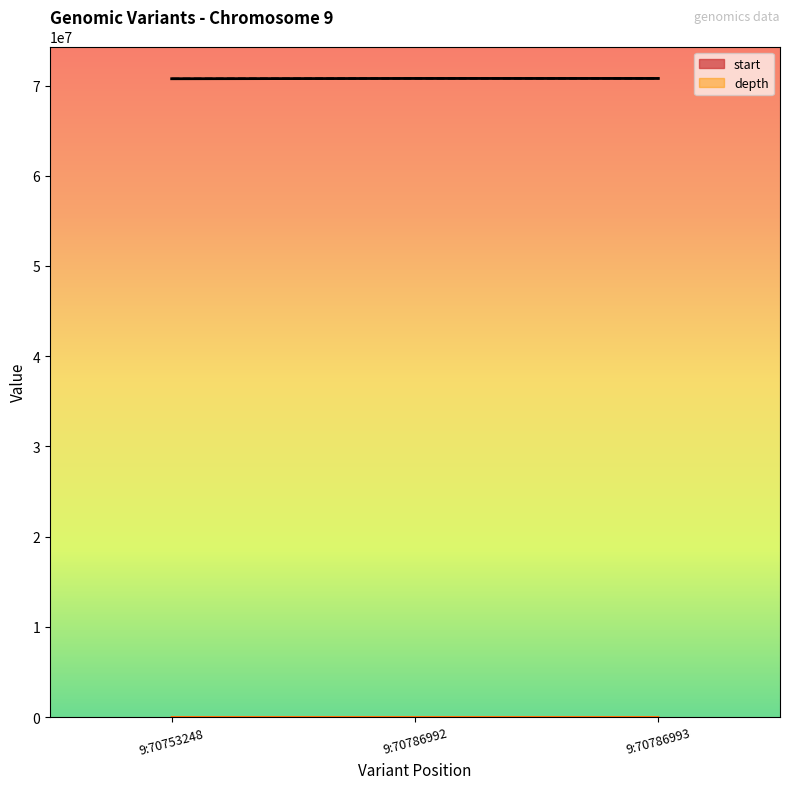

At which category is the sum across all series the highest?

9:70786993